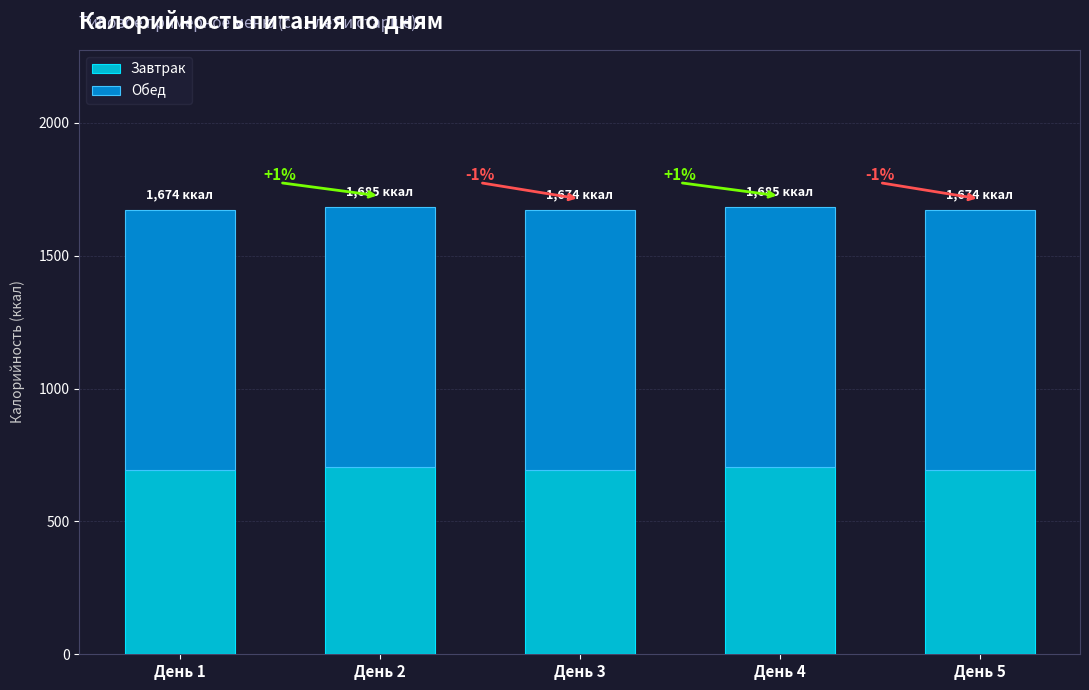

What is the total value across all series at День 2?

1685.3